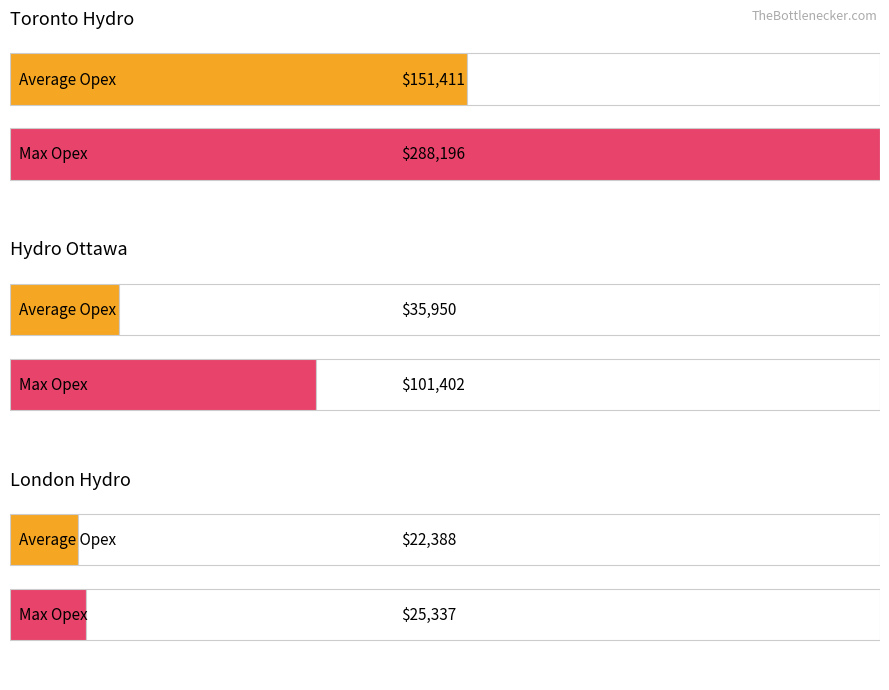

Between Hydro Ottawa
2009 and London Hydro
2005, which is larger?

Hydro Ottawa
2009